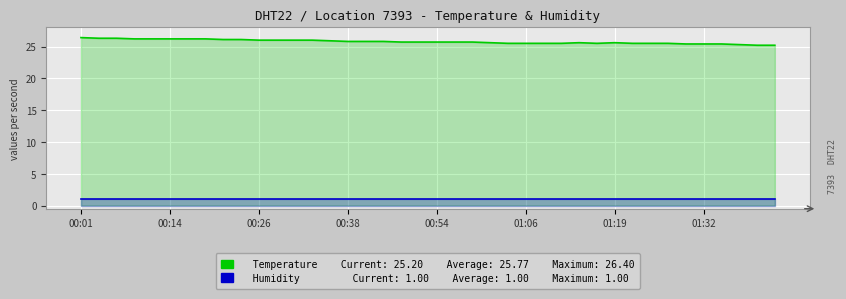

What are all the series names shown in the legend?

Temperature, Humidity